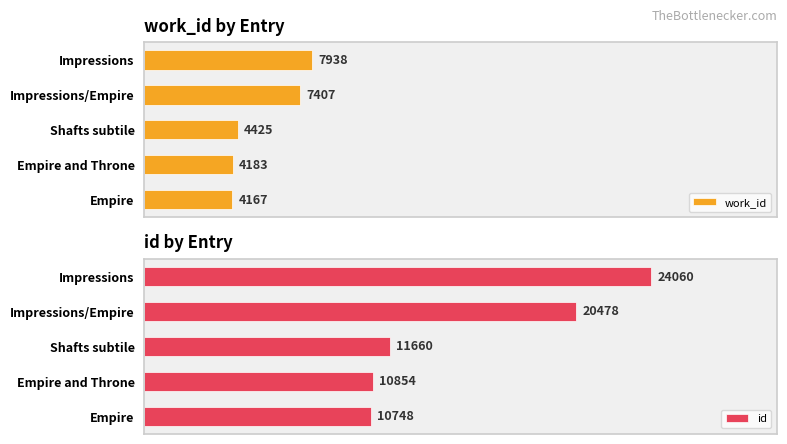

At which label does work_id reach its minimum?

Empire